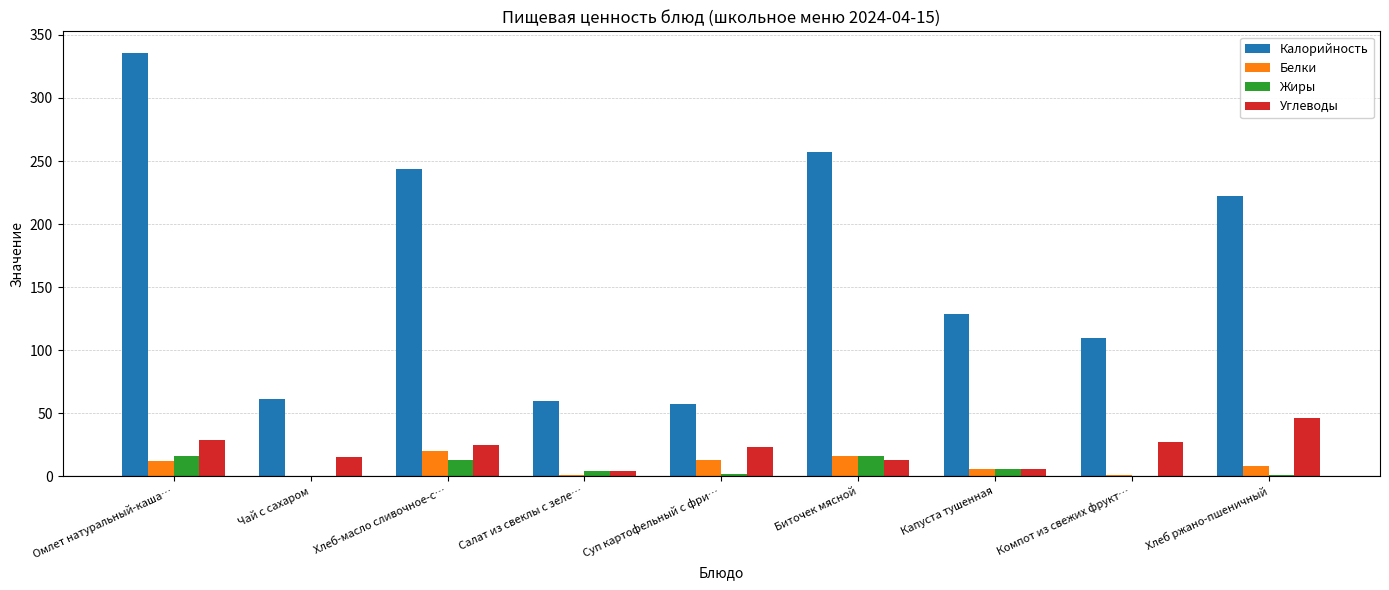

What is the maximum value for Жиры?

16